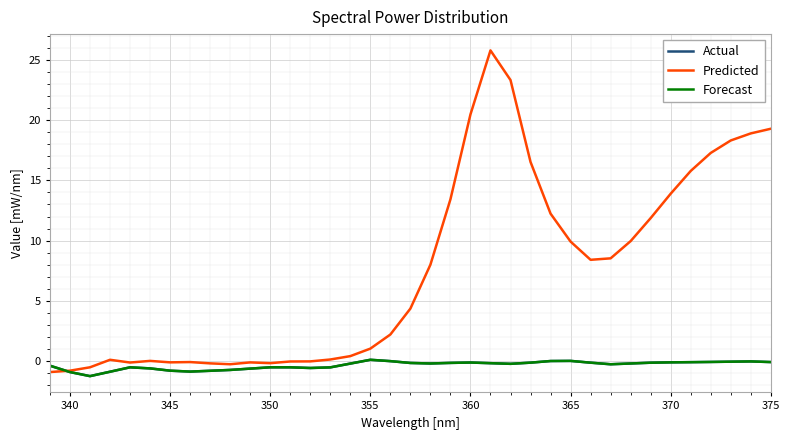

How many lines are shown in the chart?

3